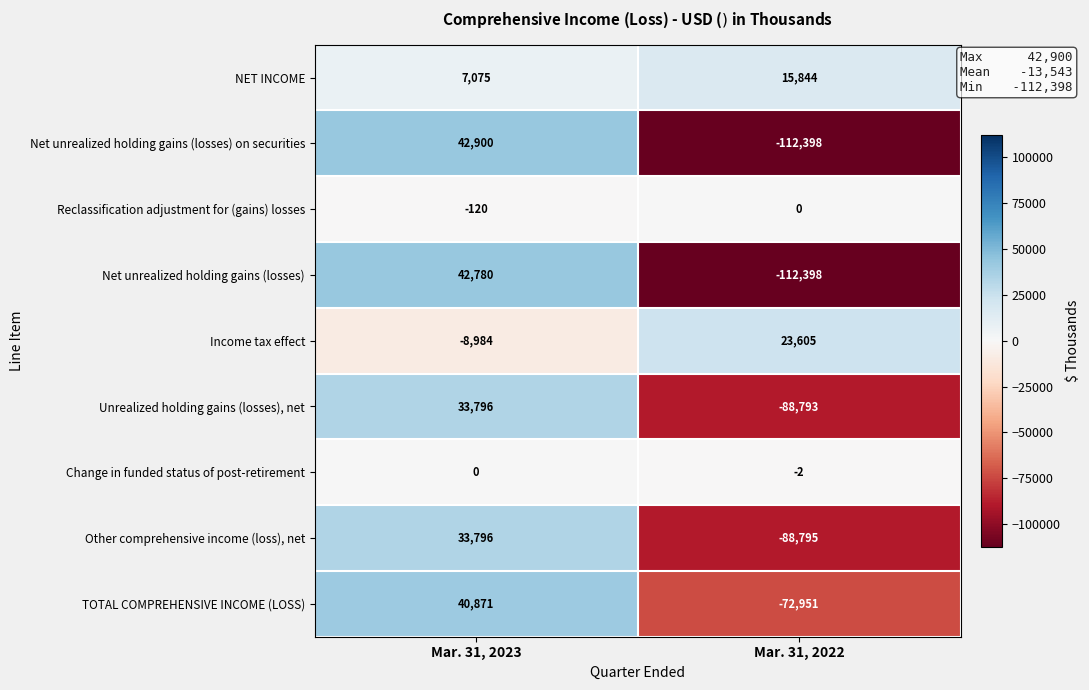

What is the minimum value shown in the chart?

-112398